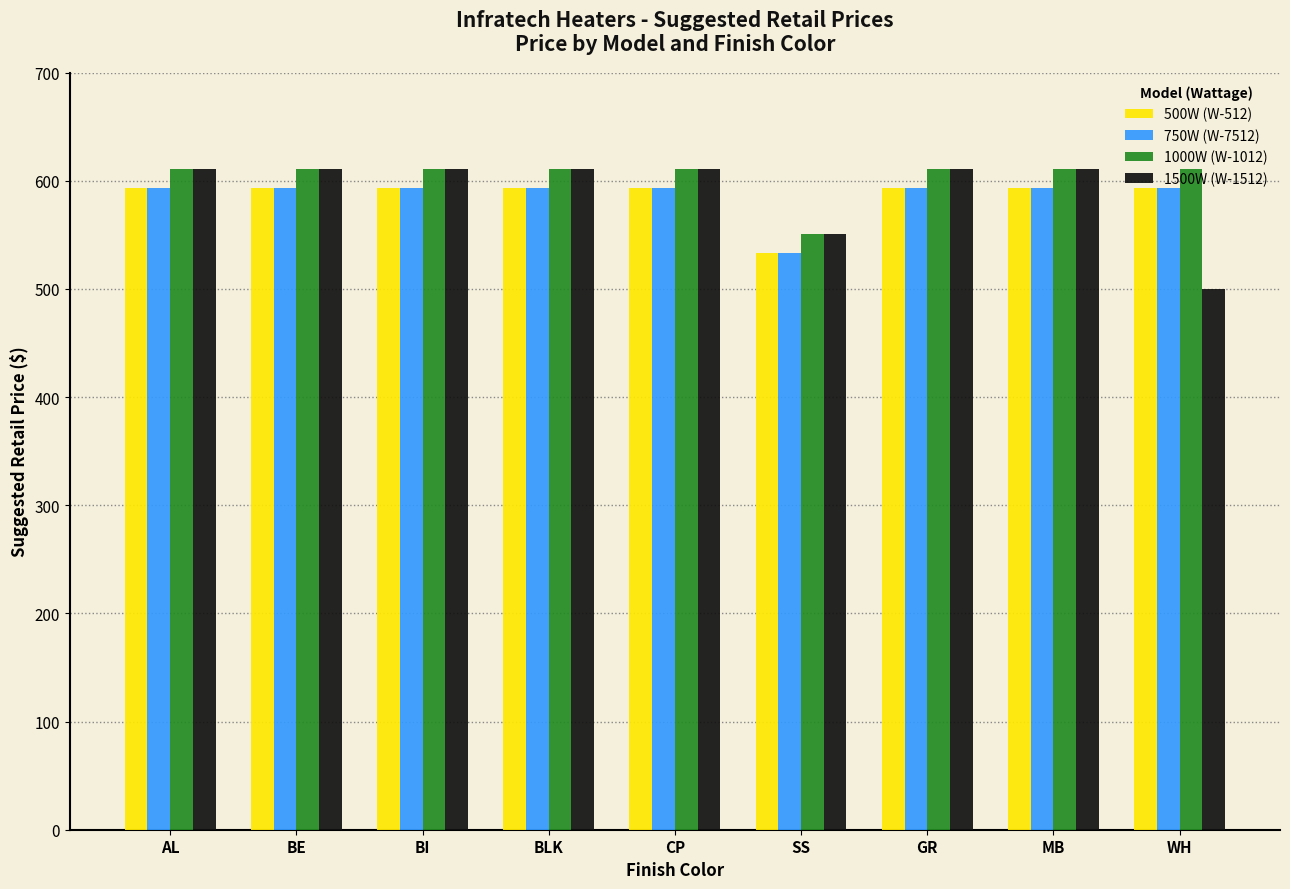

Reading left to right, list all the values displayed in this chart.

500W (W-512): 593	593	593	593	593	533	593	593	593
750W (W-7512): 593	593	593	593	593	533	593	593	593
1000W (W-1012): 611	611	611	611	611	551	611	611	611
1500W (W-1512): 611	611	611	611	611	551	611	611	500